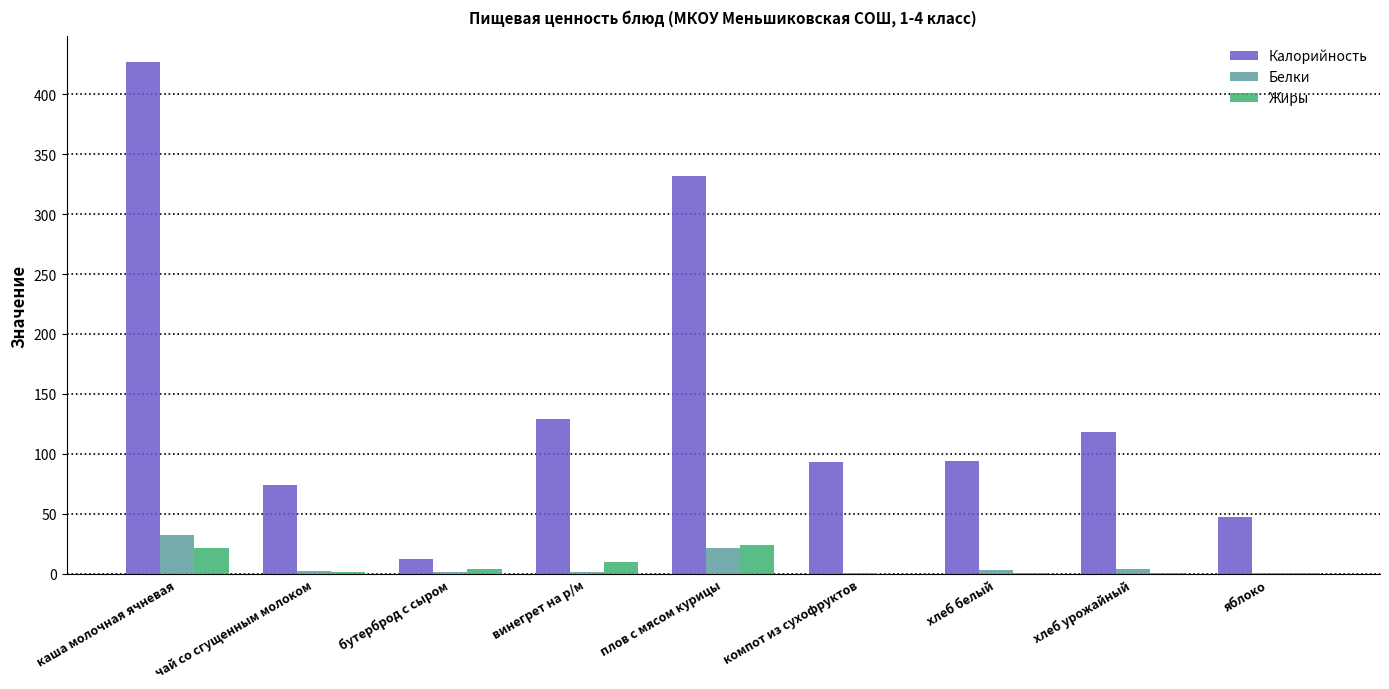

Does the chart contain stacked bars?

No